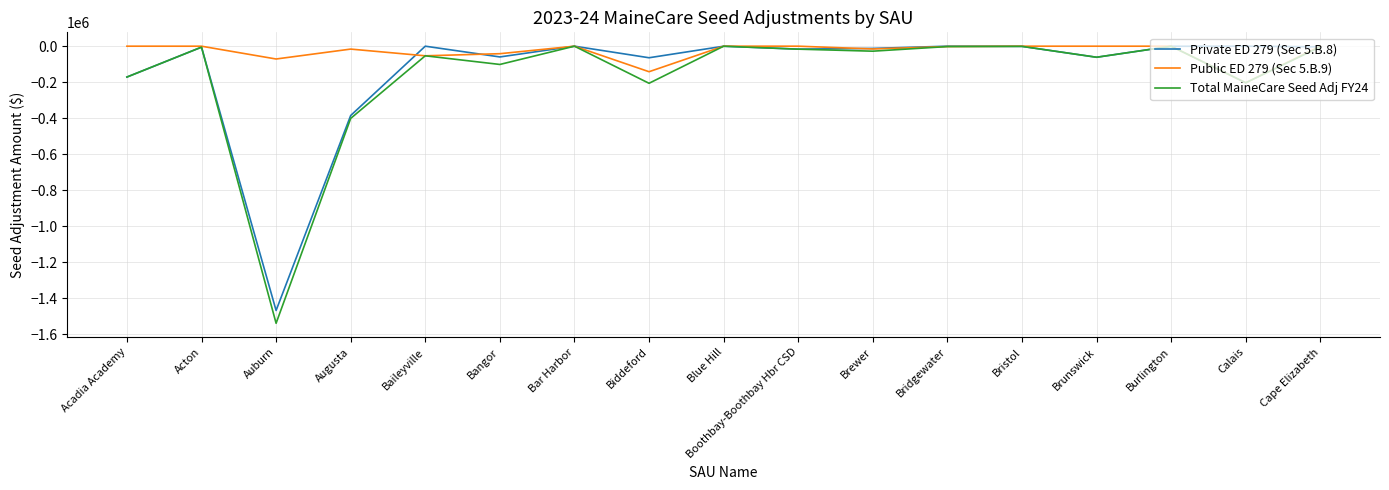

Which series has the widest spread of values?

Total MaineCare Seed Adj FY24